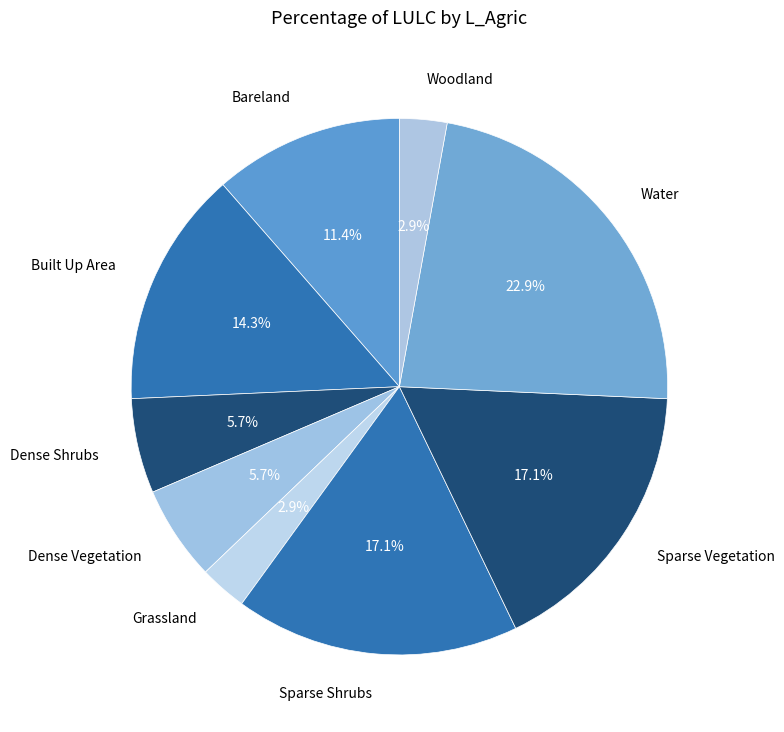

Combined, do Sparse Vegetation and Sparse Shrubs account for over 50%?

No